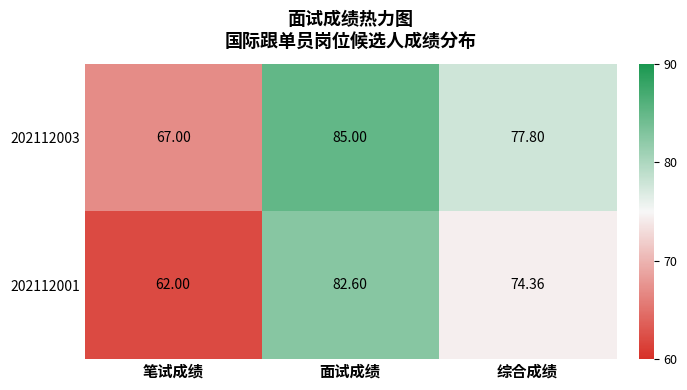

What is the maximum value shown in the chart?

85.0